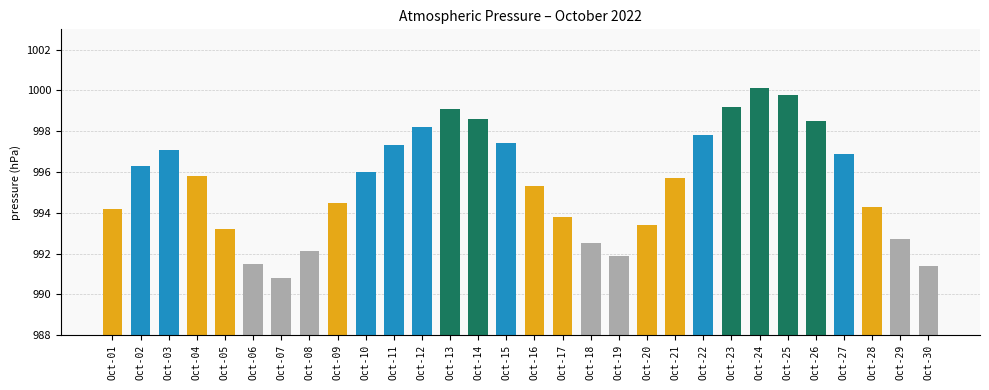

Reading left to right, transcribe all the data shown in this chart.

994.2	996.3	997.1	995.8	993.2	991.5	990.8	992.1	994.5	996.0	997.3	998.2	999.1	998.6	997.4	995.3	993.8	992.5	991.9	993.4	995.7	997.8	999.2	1000.1	999.8	998.5	996.9	994.3	992.7	991.4